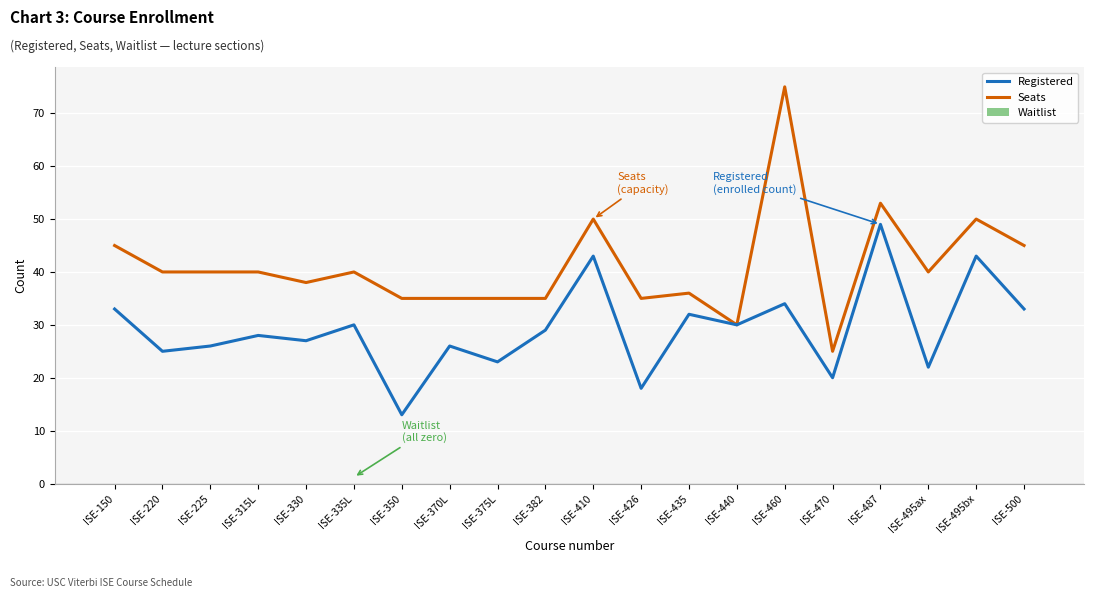

What position from the left is ISE-220?

2